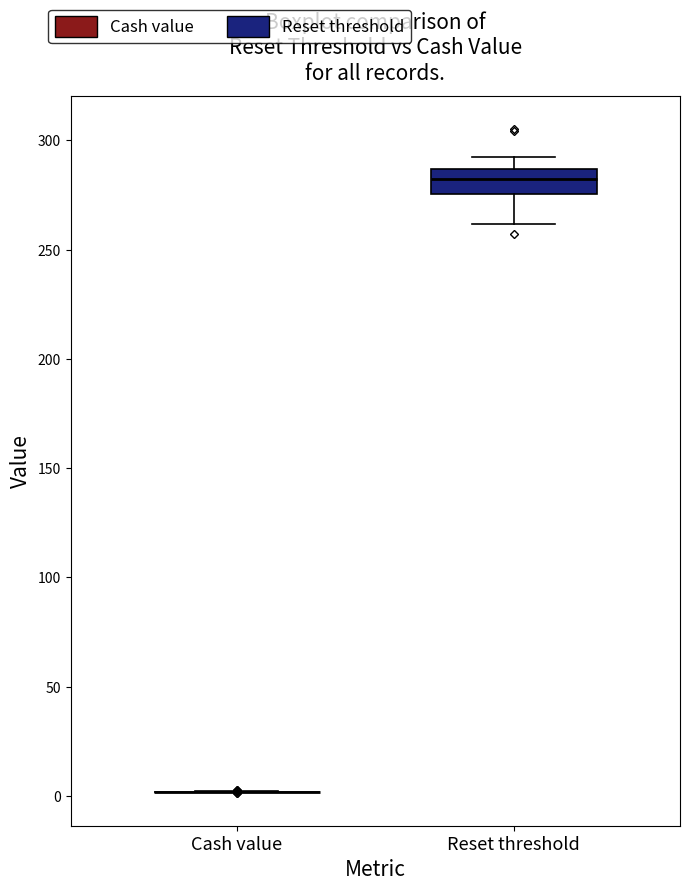

Reading left to right, transcribe this box plot: for each box, give where its median line is, the range the box spans, and where its two whiskers end, as read against the y-axis. The values are not printed on the chart, so give them approximately, as read against the axis.

Cash value: box collapsed to a line at 0, whiskers 0 to 0
Reset threshold: median 280, box 275 to 285, whiskers 260 to 290